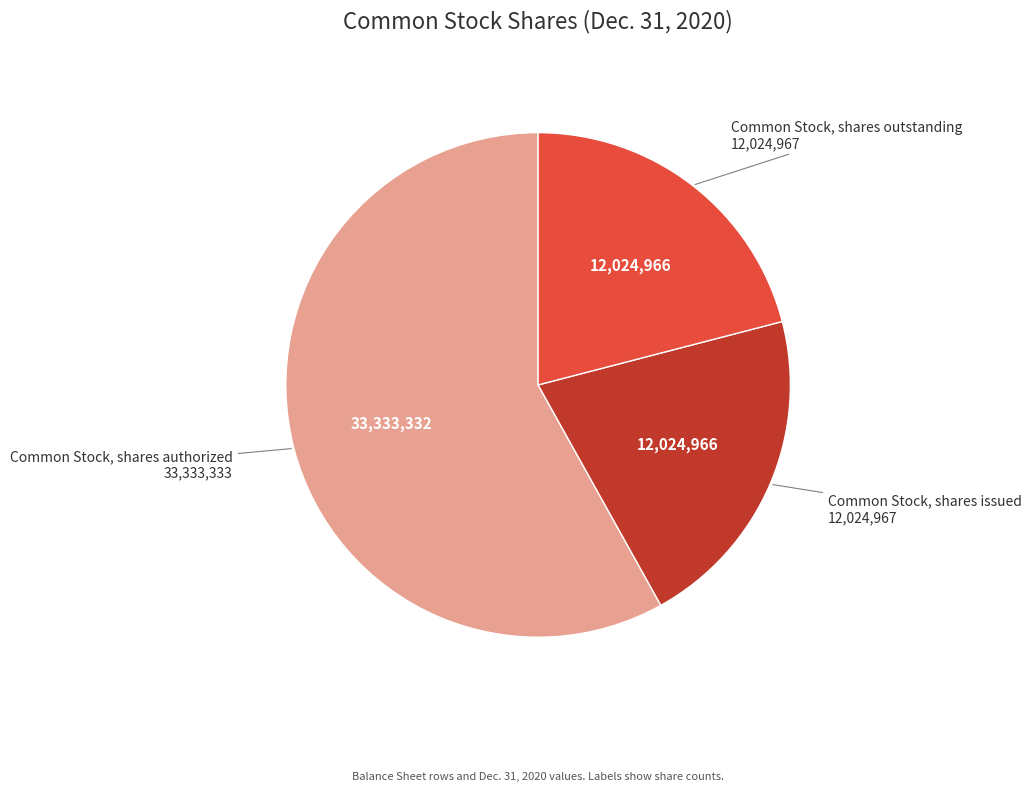

Is there any slice that represents more than half of the pie?

Yes